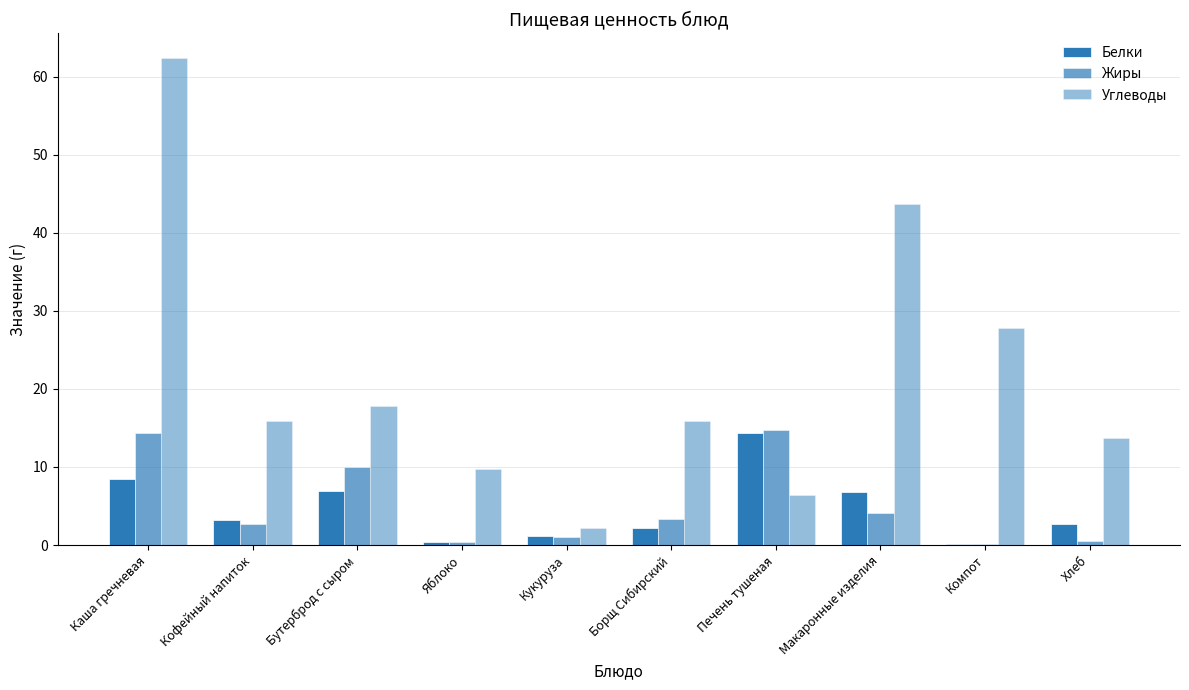

The Жиры series shows 4.5 at Печень тушеная. True or false?

False